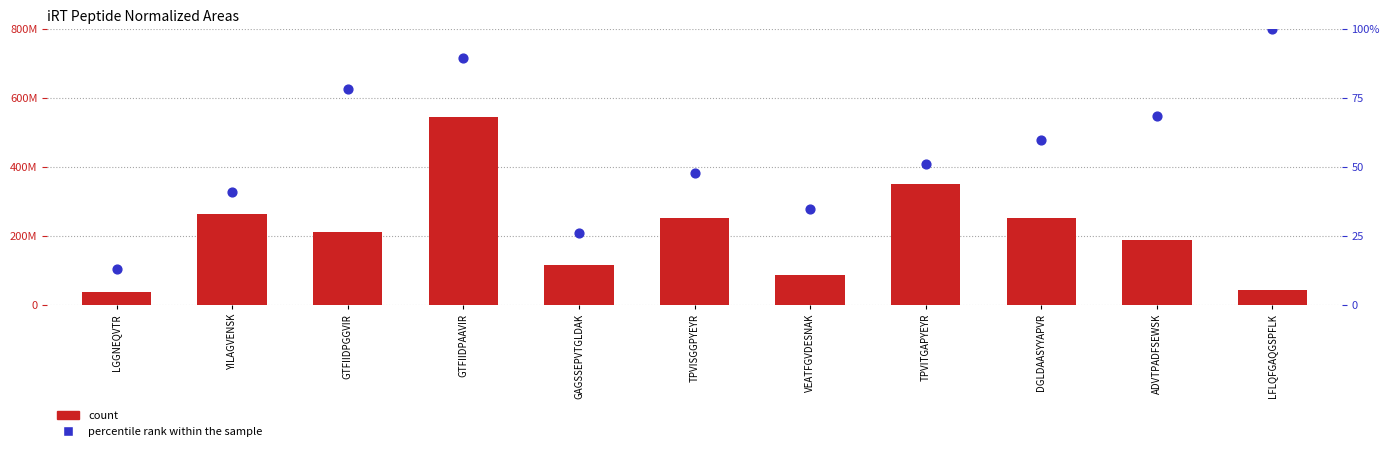

What is the total value across all series at GTFIIDPAAVIR?

545167129.5